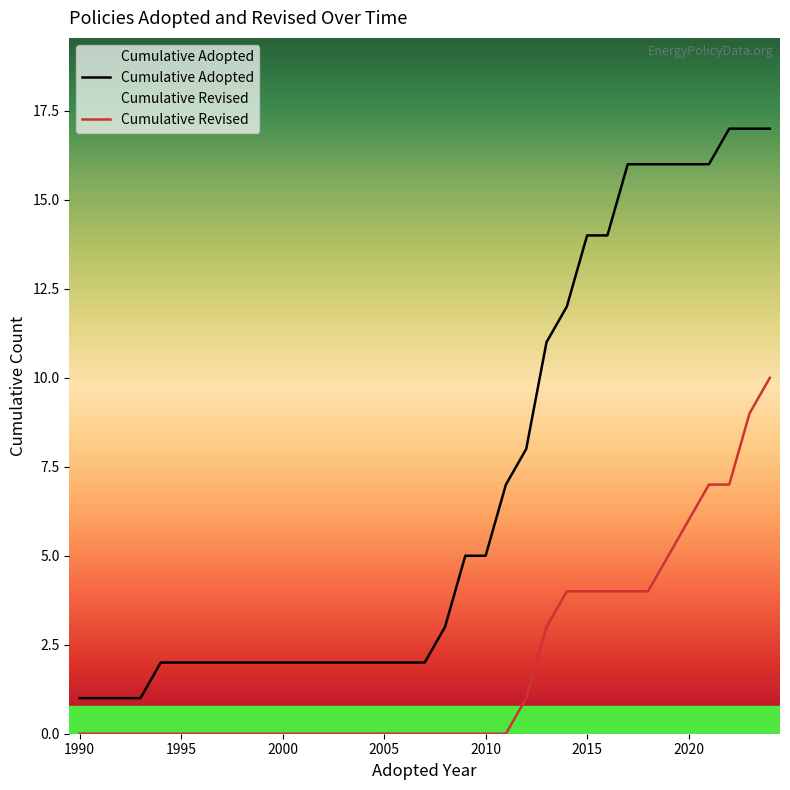

Which series has the largest range (max minus min)?

Cumulative Adopted